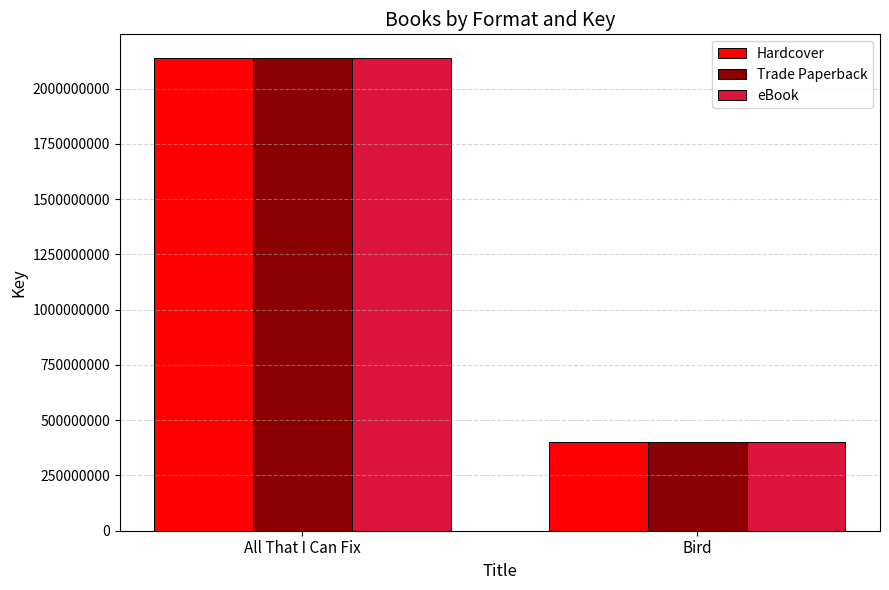

Reading left to right, extract all data points from this chart.

Hardcover: 2138585972	401677455
Trade Paperback: 2138585972	401677455
eBook: 2138585972	401677455